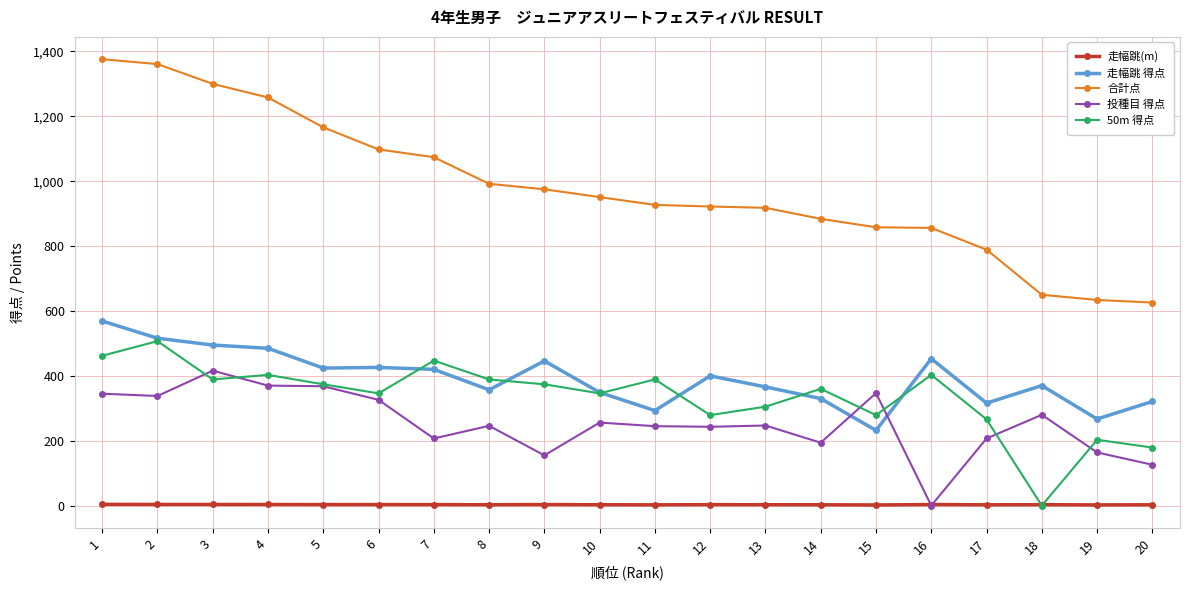

How many lines are shown in the chart?

5